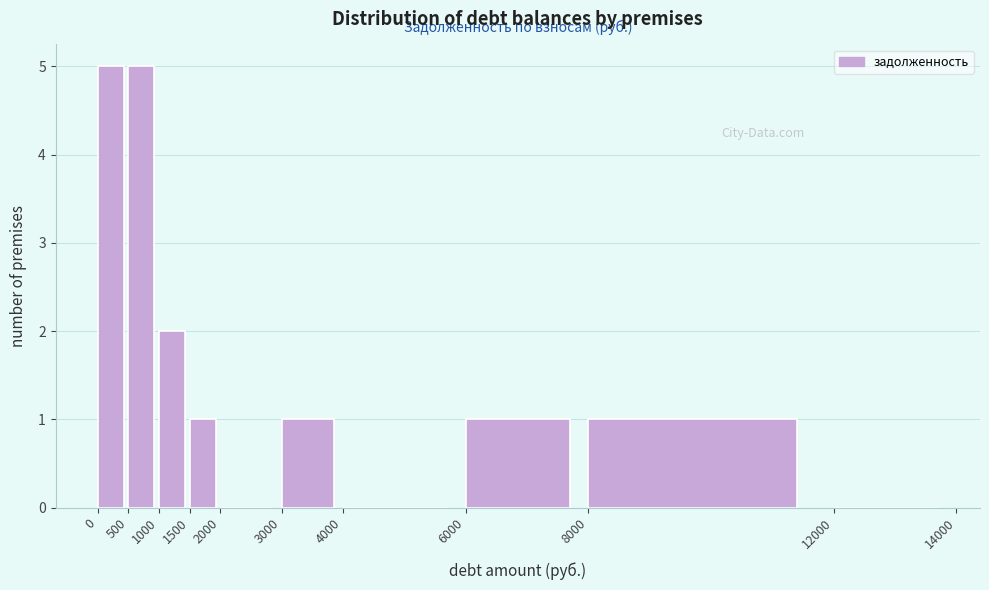

Reading left to right, list every bar in this chart as the range it spans on the x-axis followed by its height. The values are not printed on the chart, so give them approximately, as read against the axis.

0 to 500: 5
500 to 1000: 5
1000 to 1500: 2
1500 to 2000: 1
2000 to 3000: 0
3000 to 4000: 1
4000 to 6000: 0
6000 to 8000: 1
8000 to 12000: 1
12000 to 14000: 0